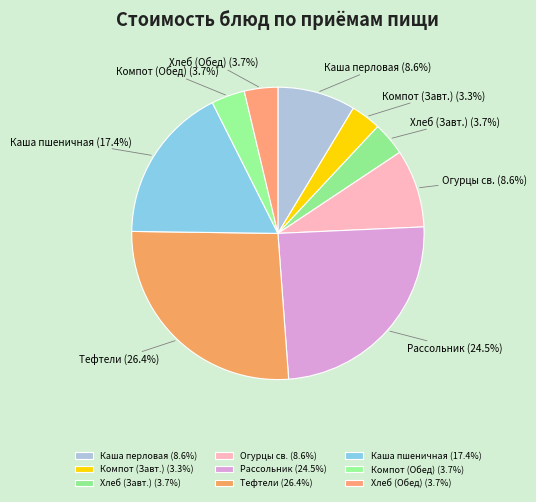

Combined, do Компот (Завт.) and Компот (Обед) account for over 50%?

No